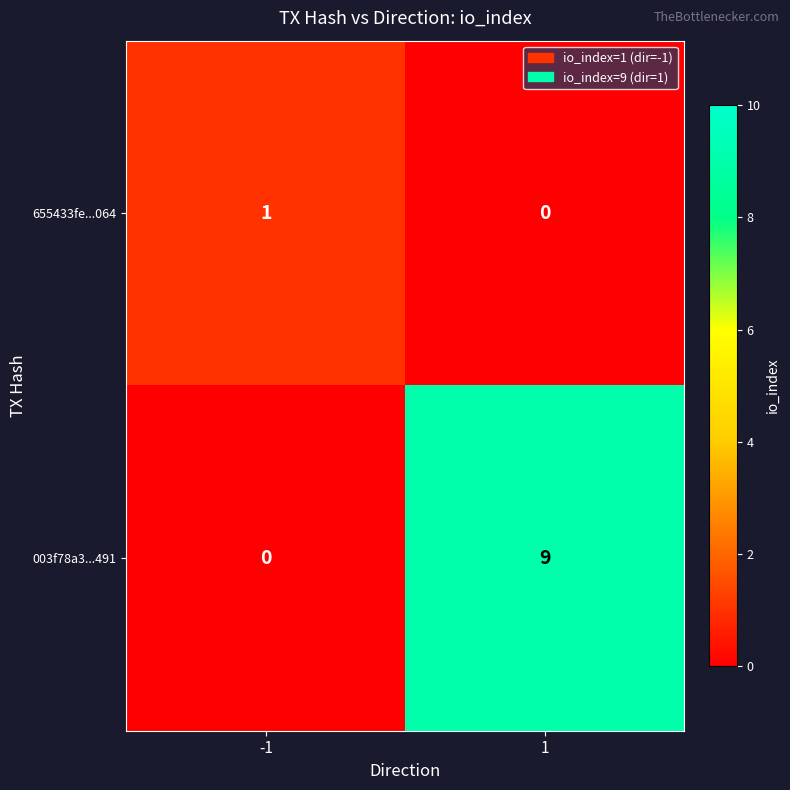

What is the difference between the maximum and minimum values in the 003f78a3...491 series?

9